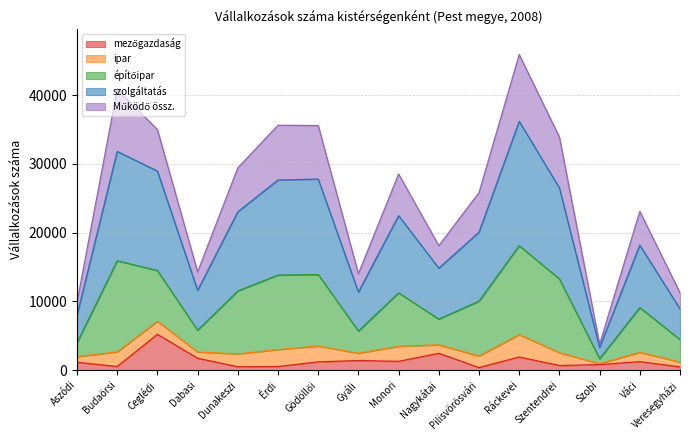

At which label does mezőgazdaság first exceed 1196?

Ceglédi